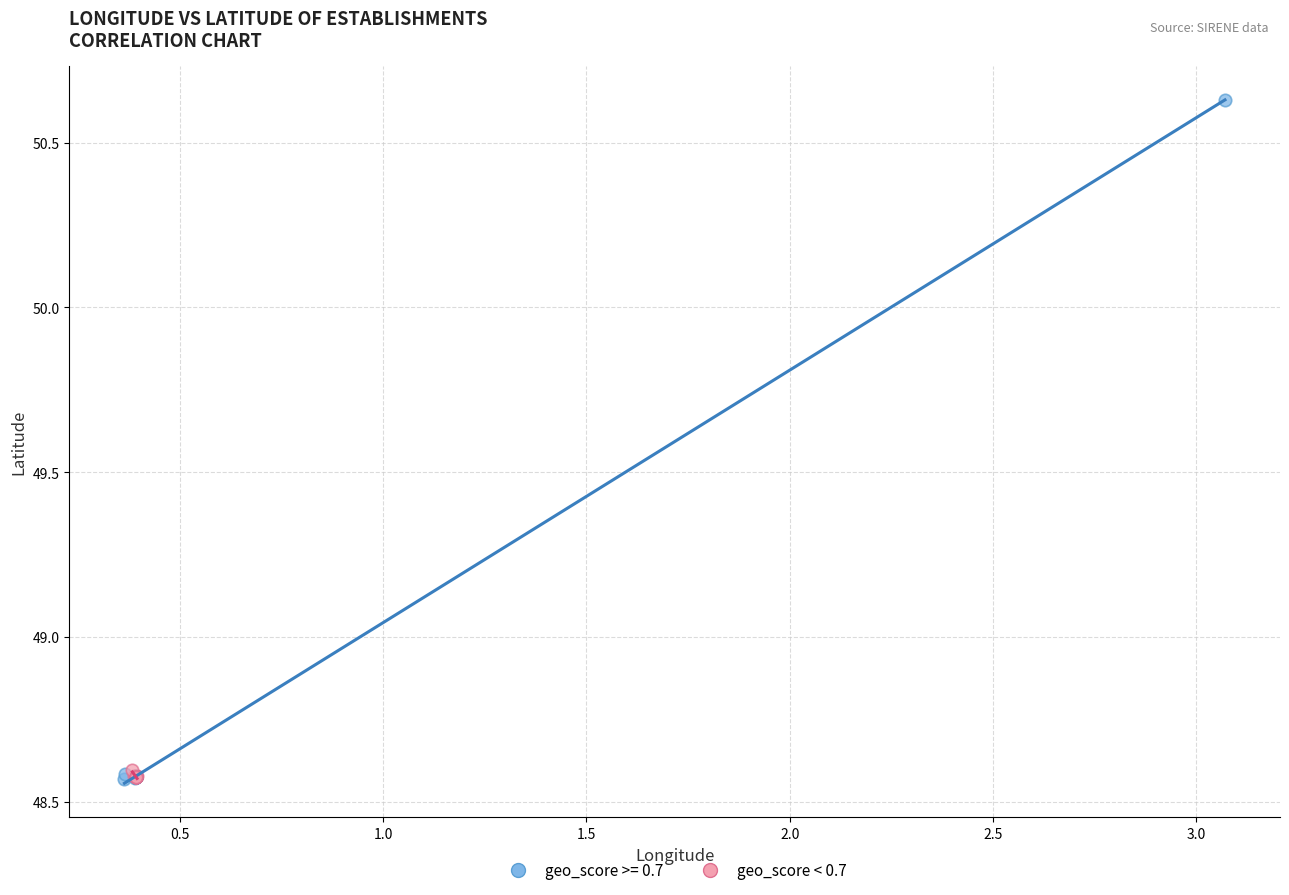

Which series has the widest spread of Y values?

geo_score >= 0.7